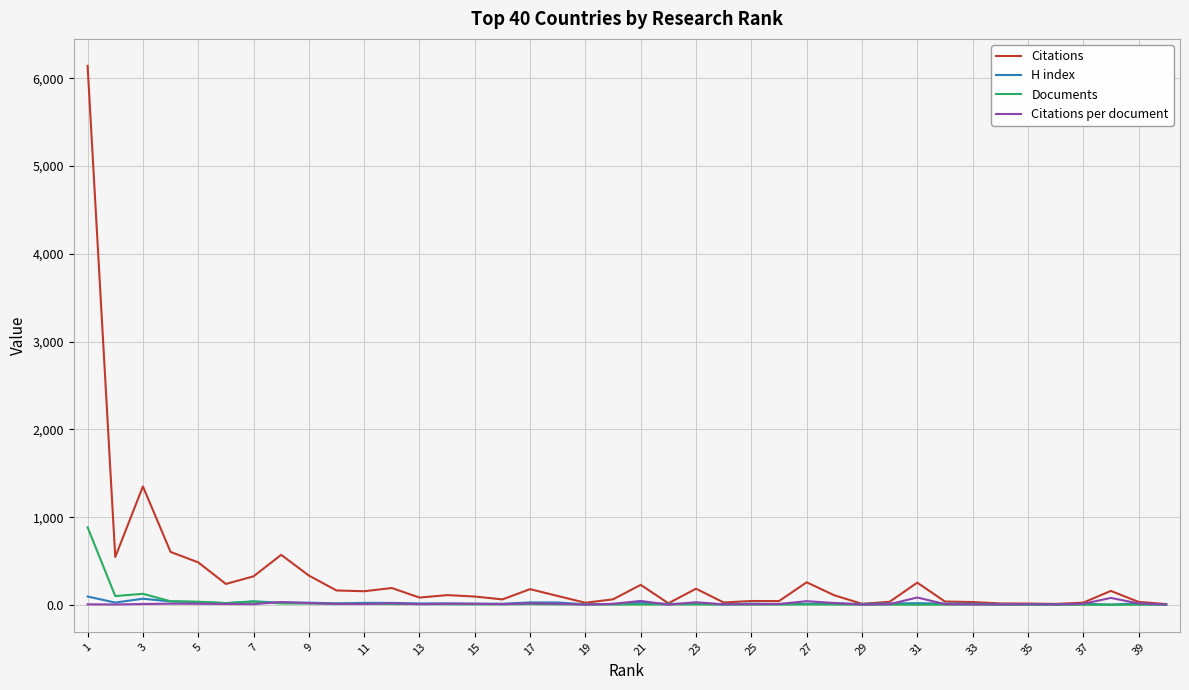

Is this an area chart (filled region under the line)?

No